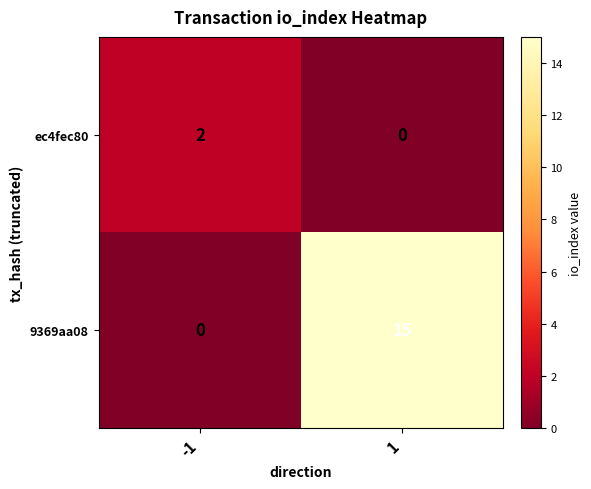

The value of ec4fec80 at 1 is 0. True or false?

True